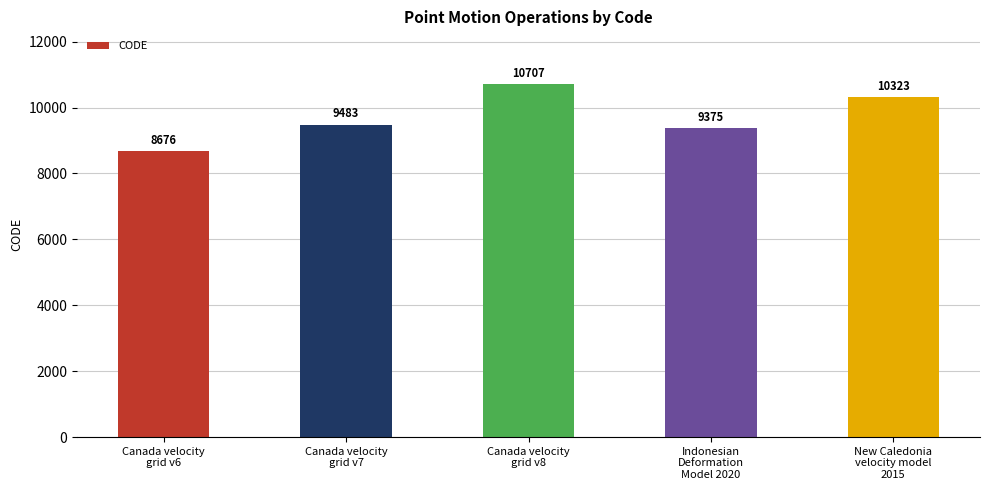

Approximately how many times larger is the value at Canada velocity
grid v7 compared to New Caledonia
velocity model
2015?

0.9